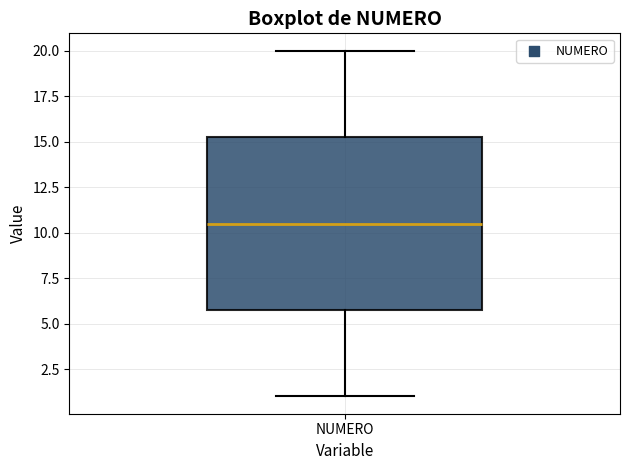

Read this box plot against the y-axis: the position of the median line, the range covered by the box, and the ends of both whiskers. The values are not printed on the chart, so give them approximately, as read against the axis.

median 10.5, box 6.0 to 15.5, whiskers 1.0 to 20.0